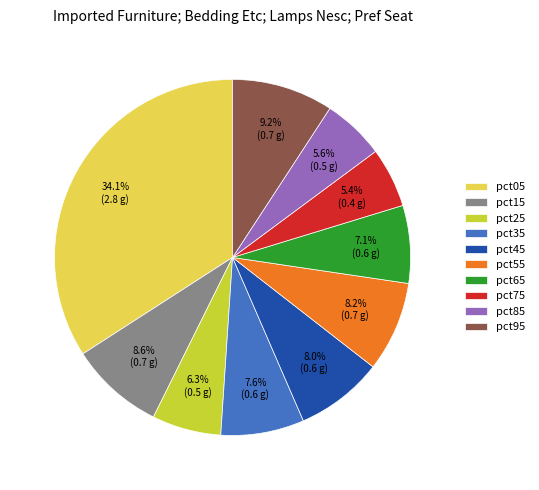

Do pct15 and pct45 together represent more than half of the pie?

No